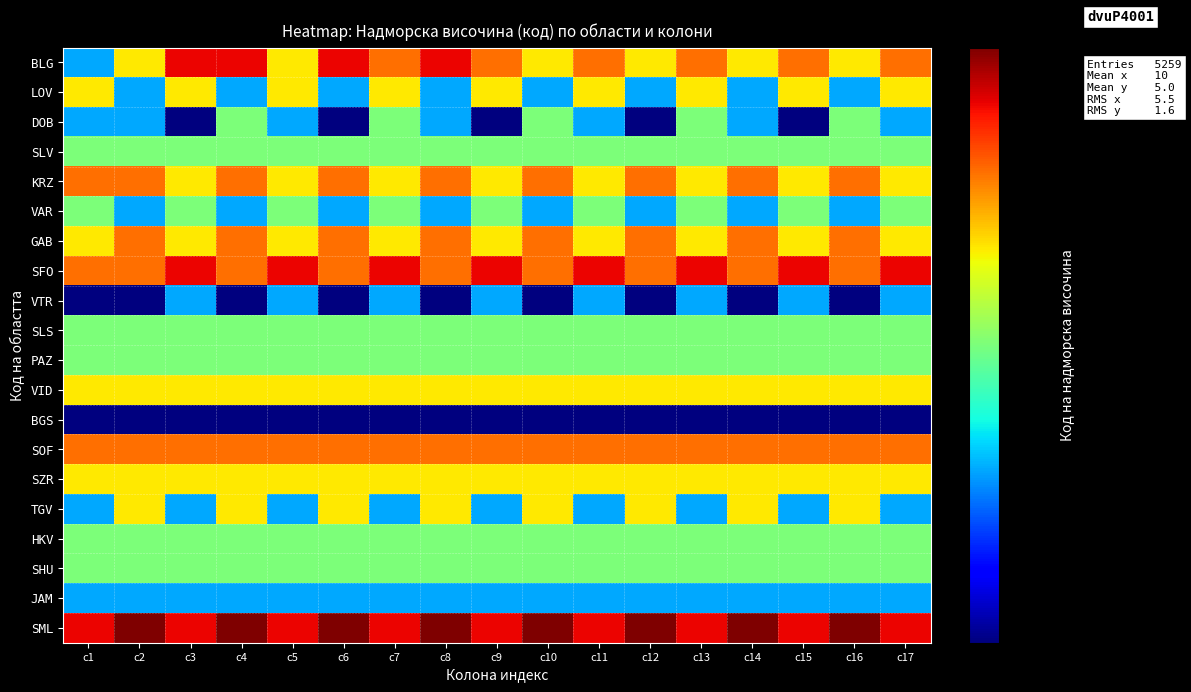

Reading left to right, what are all the values shown in this chart?

BLG: c1=3	c2=5	c3=7	c4=7	c5=5	c6=7	c7=6	c8=7	c9=6	c10=5	c11=6	c12=5	c13=6	c14=5	c15=6	c16=5	c17=6
LOV: c1=5	c2=3	c3=5	c4=3	c5=5	c6=3	c7=5	c8=3	c9=5	c10=3	c11=5	c12=3	c13=5	c14=3	c15=5	c16=3	c17=5
DOB: c1=3	c2=3	c3=2	c4=4	c5=3	c6=2	c7=4	c8=3	c9=2	c10=4	c11=3	c12=2	c13=4	c14=3	c15=2	c16=4	c17=3
SLV: c1=4	c2=4	c3=4	c4=4	c5=4	c6=4	c7=4	c8=4	c9=4	c10=4	c11=4	c12=4	c13=4	c14=4	c15=4	c16=4	c17=4
KRZ: c1=6	c2=6	c3=5	c4=6	c5=5	c6=6	c7=5	c8=6	c9=5	c10=6	c11=5	c12=6	c13=5	c14=6	c15=5	c16=6	c17=5
VAR: c1=4	c2=3	c3=4	c4=3	c5=4	c6=3	c7=4	c8=3	c9=4	c10=3	c11=4	c12=3	c13=4	c14=3	c15=4	c16=3	c17=4
GAB: c1=5	c2=6	c3=5	c4=6	c5=5	c6=6	c7=5	c8=6	c9=5	c10=6	c11=5	c12=6	c13=5	c14=6	c15=5	c16=6	c17=5
SFO: c1=6	c2=6	c3=7	c4=6	c5=7	c6=6	c7=7	c8=6	c9=7	c10=6	c11=7	c12=6	c13=7	c14=6	c15=7	c16=6	c17=7
VTR: c1=2	c2=2	c3=3	c4=2	c5=3	c6=2	c7=3	c8=2	c9=3	c10=2	c11=3	c12=2	c13=3	c14=2	c15=3	c16=2	c17=3
SLS: c1=4	c2=4	c3=4	c4=4	c5=4	c6=4	c7=4	c8=4	c9=4	c10=4	c11=4	c12=4	c13=4	c14=4	c15=4	c16=4	c17=4
PAZ: c1=4	c2=4	c3=4	c4=4	c5=4	c6=4	c7=4	c8=4	c9=4	c10=4	c11=4	c12=4	c13=4	c14=4	c15=4	c16=4	c17=4
VID: c1=5	c2=5	c3=5	c4=5	c5=5	c6=5	c7=5	c8=5	c9=5	c10=5	c11=5	c12=5	c13=5	c14=5	c15=5	c16=5	c17=5
BGS: c1=2	c2=2	c3=2	c4=2	c5=2	c6=2	c7=2	c8=2	c9=2	c10=2	c11=2	c12=2	c13=2	c14=2	c15=2	c16=2	c17=2
SOF: c1=6	c2=6	c3=6	c4=6	c5=6	c6=6	c7=6	c8=6	c9=6	c10=6	c11=6	c12=6	c13=6	c14=6	c15=6	c16=6	c17=6
SZR: c1=5	c2=5	c3=5	c4=5	c5=5	c6=5	c7=5	c8=5	c9=5	c10=5	c11=5	c12=5	c13=5	c14=5	c15=5	c16=5	c17=5
TGV: c1=3	c2=5	c3=3	c4=5	c5=3	c6=5	c7=3	c8=5	c9=3	c10=5	c11=3	c12=5	c13=3	c14=5	c15=3	c16=5	c17=3
HKV: c1=4	c2=4	c3=4	c4=4	c5=4	c6=4	c7=4	c8=4	c9=4	c10=4	c11=4	c12=4	c13=4	c14=4	c15=4	c16=4	c17=4
SHU: c1=4	c2=4	c3=4	c4=4	c5=4	c6=4	c7=4	c8=4	c9=4	c10=4	c11=4	c12=4	c13=4	c14=4	c15=4	c16=4	c17=4
JAM: c1=3	c2=3	c3=3	c4=3	c5=3	c6=3	c7=3	c8=3	c9=3	c10=3	c11=3	c12=3	c13=3	c14=3	c15=3	c16=3	c17=3
SML: c1=7	c2=8	c3=7	c4=8	c5=7	c6=8	c7=7	c8=8	c9=7	c10=8	c11=7	c12=8	c13=7	c14=8	c15=7	c16=8	c17=7